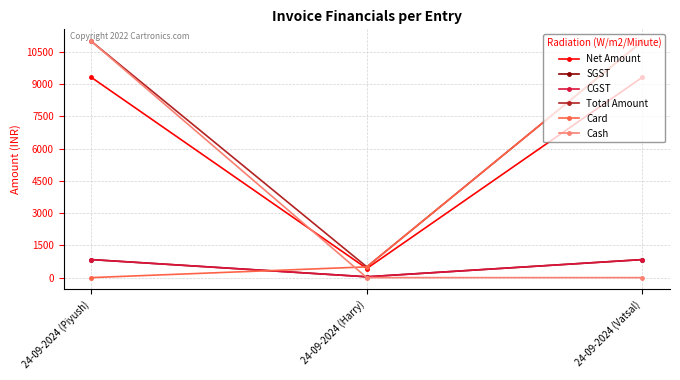

Count the number of data series in this chart.

6